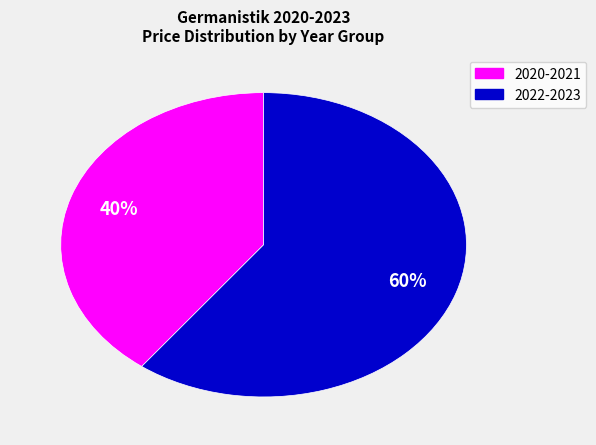

Is there a majority slice in this chart?

Yes